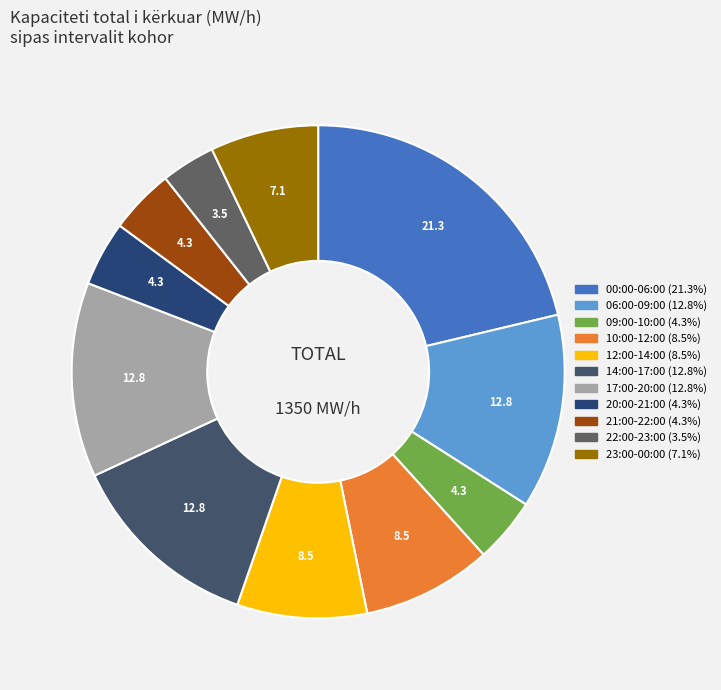

How many segments does this pie chart have?

11